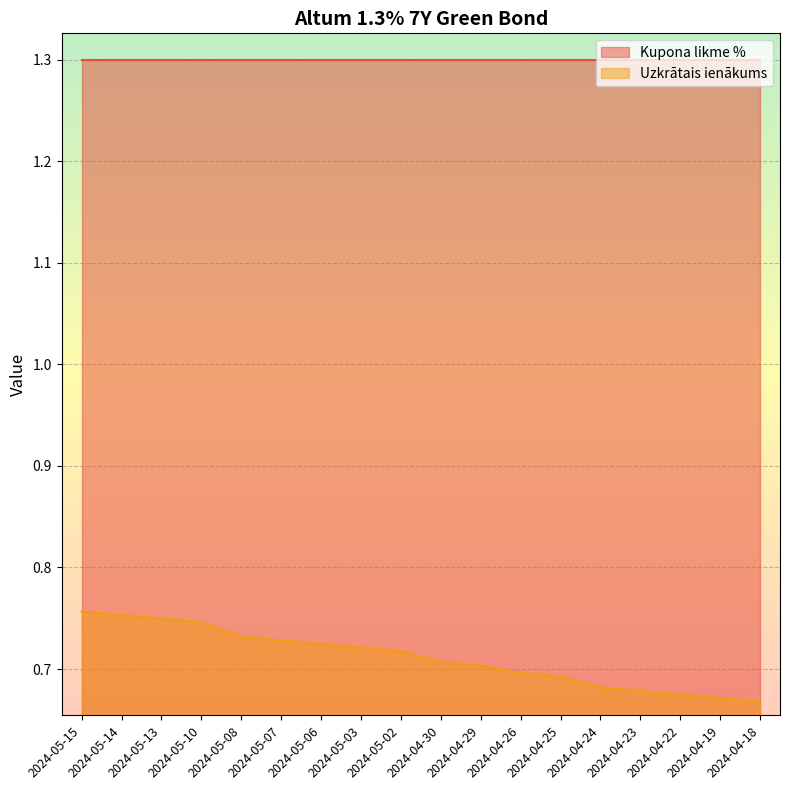

Reading right to left, list all the values displayed in this chart.

2024-04-18=0.7	2024-04-19=0.7	2024-04-22=0.7	2024-04-23=0.7	2024-04-24=0.7	2024-04-25=0.7	2024-04-26=0.7	2024-04-29=0.7	2024-04-30=0.7	2024-05-02=0.7	2024-05-03=0.7	2024-05-06=0.7	2024-05-07=0.7	2024-05-08=0.7	2024-05-10=0.7	2024-05-13=0.7	2024-05-14=0.8	2024-05-15=0.8